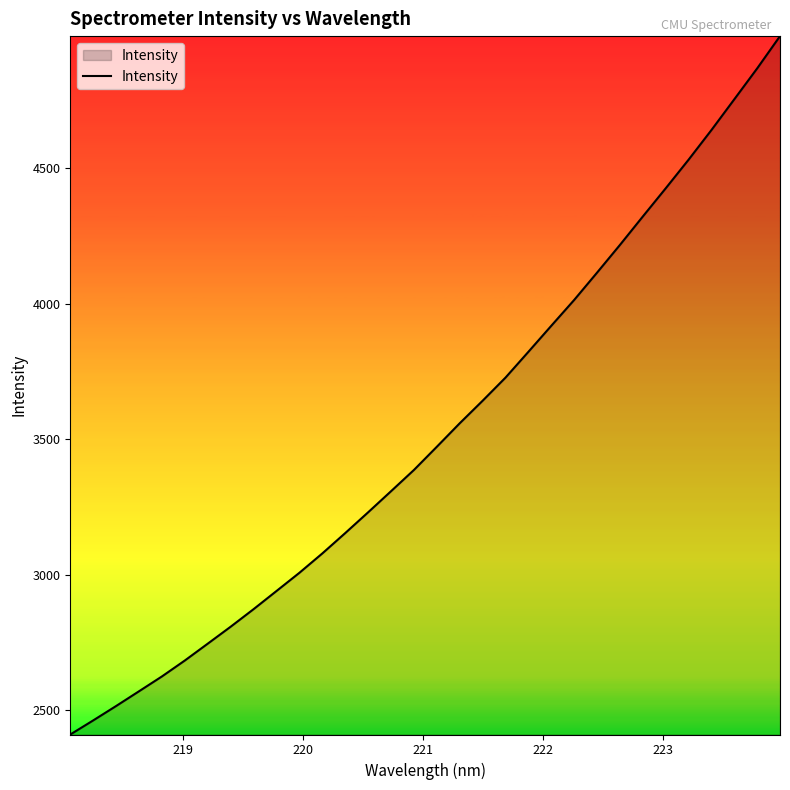

Reading right to left, extract all data points from this chart.

4986.6	4867.4	4753.5	4640.1	4530.7	4425.2	4321.3	4216.5	4114.3	4013.6	3918.4	3822.4	3727.3	3642.0	3558.9	3472.4	3386.8	3308.4	3230.7	3154.0	3079.0	3007.7	2940.5	2873.6	2808.9	2746.4	2684.3	2625.5	2570.8	2516.4	2463.3	2411.3